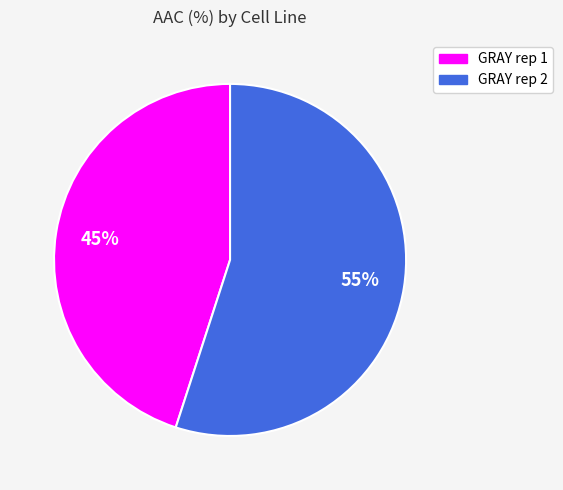

What is the smallest slice in the pie chart?

GRAY rep 1